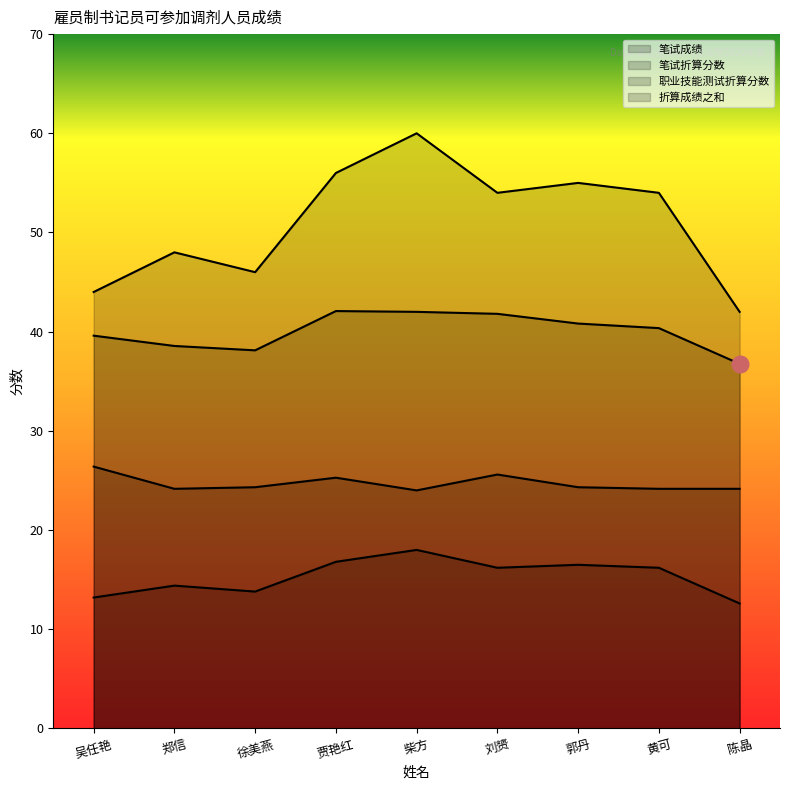

At which label does 笔试折算分数 reach its peak?

柴方